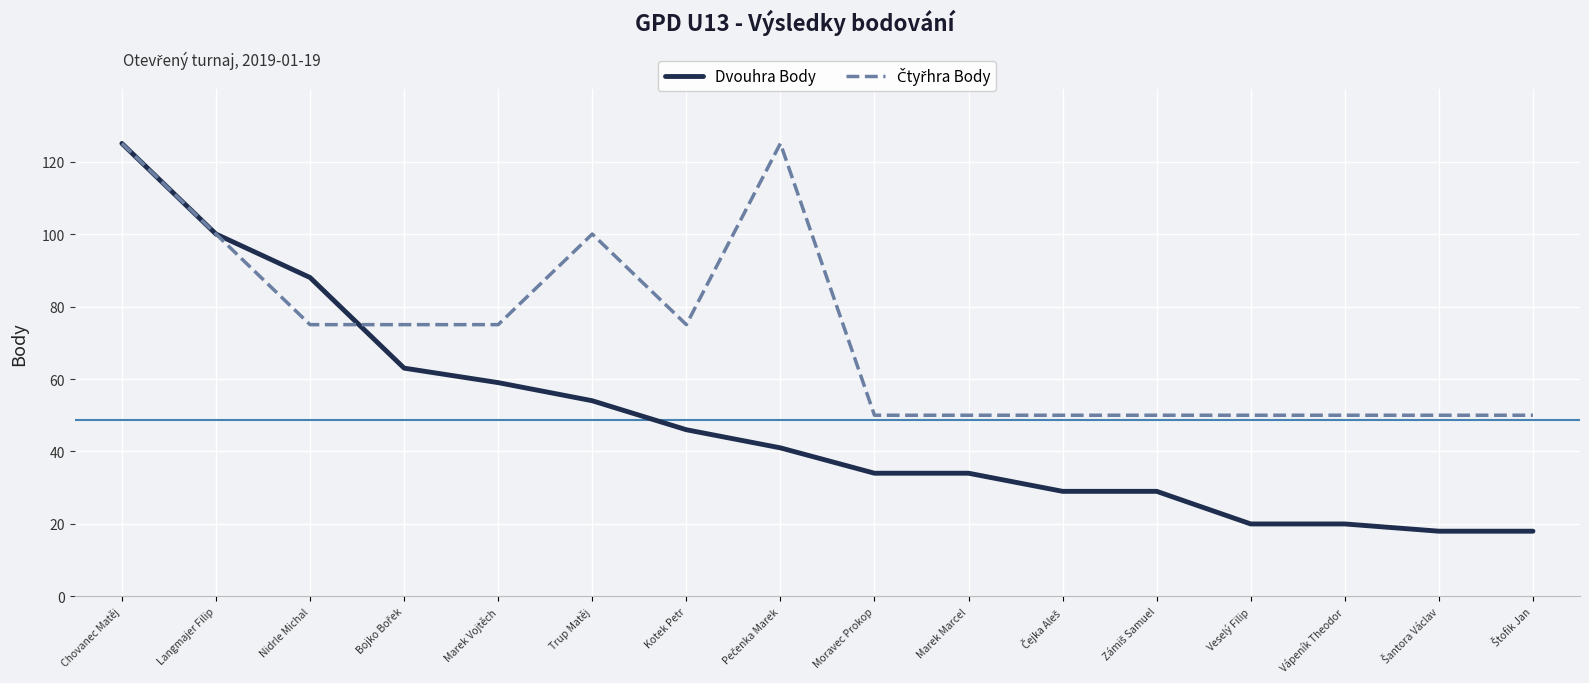

What is the lowest value of the Dvouhra Body series?

18